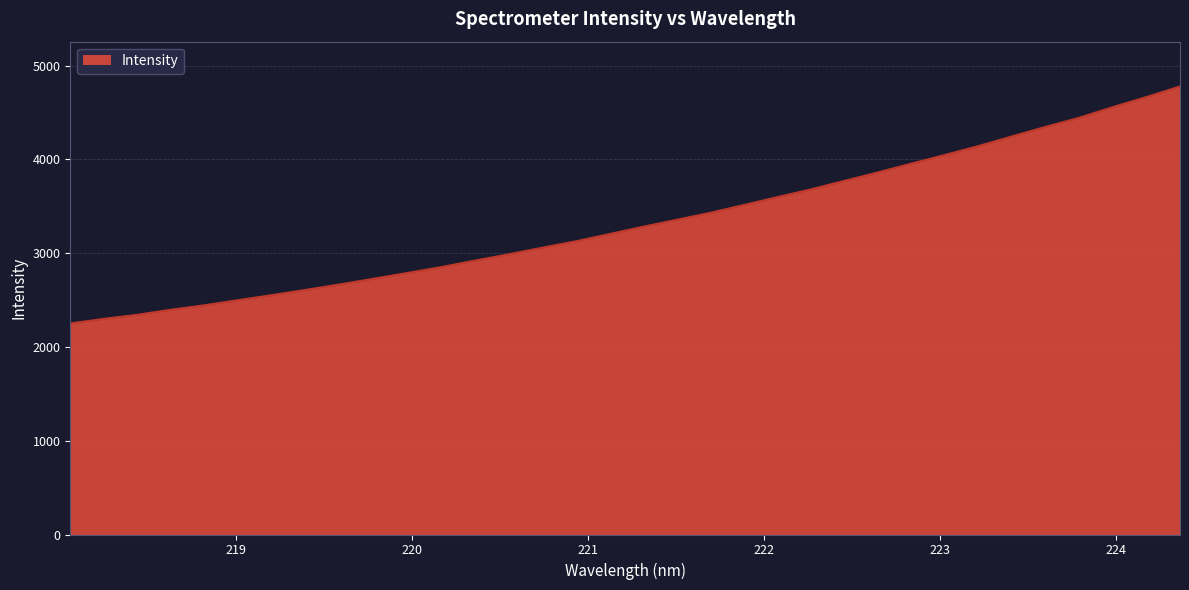

What is the minimum value shown in the chart?

2250.2